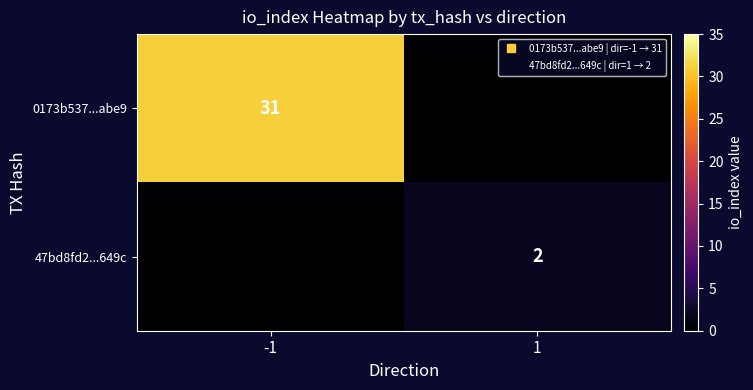

What is the sum of all 0173b537...abe9 values?

31